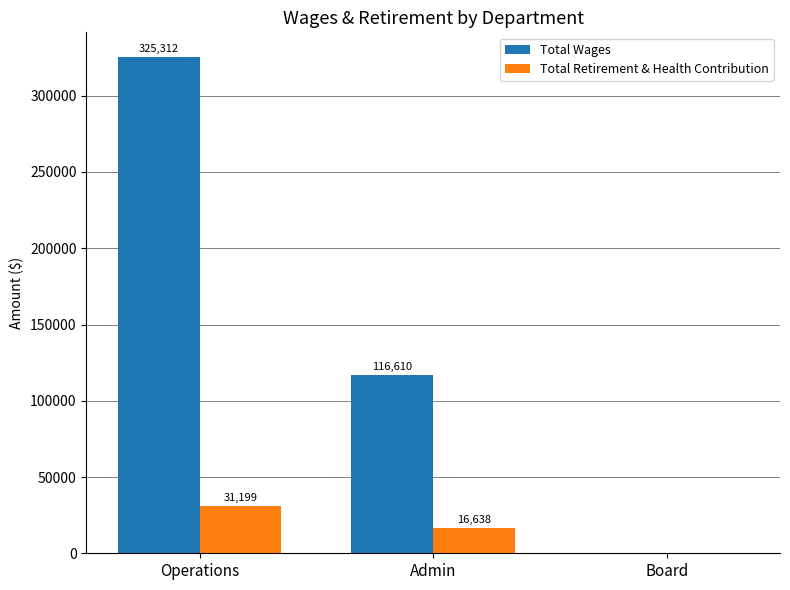

Reading left to right, extract all data points from this chart.

Total Wages: Operations=325312	Admin=116610	Board=0
Total Retirement & Health Contribution: Operations=31199	Admin=16638	Board=0